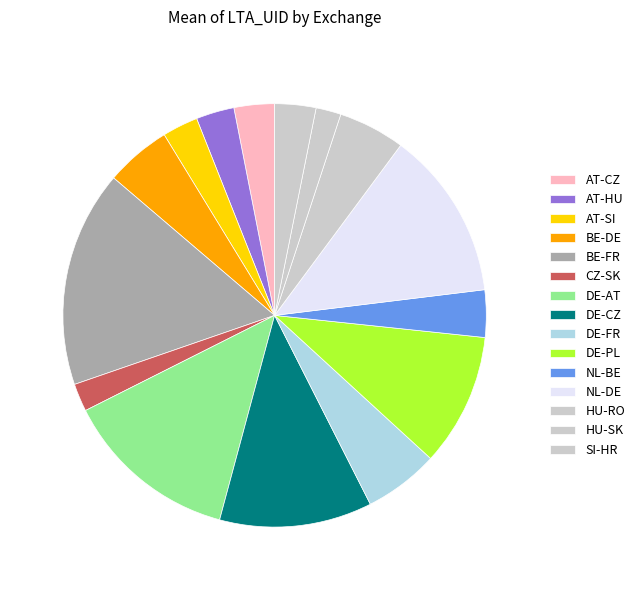

How many slices are in this pie chart?

15